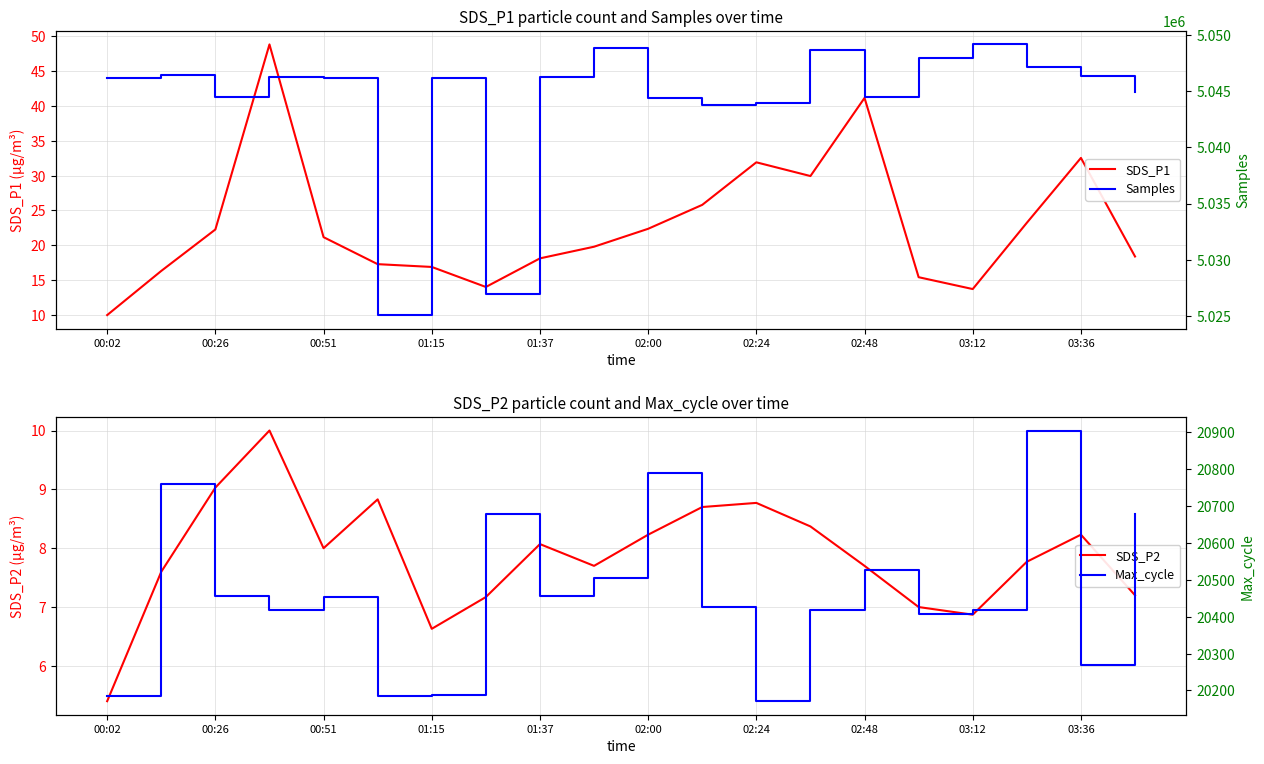

Which category has the lowest value in the SDS_P1 series?

00:02